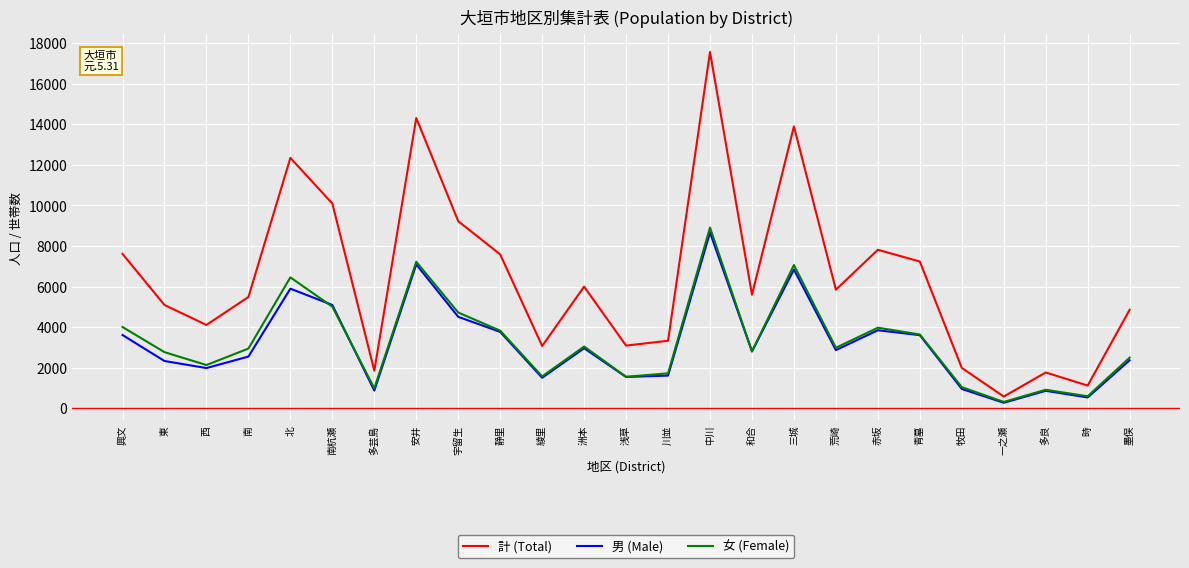

How many lines are shown in the chart?

3